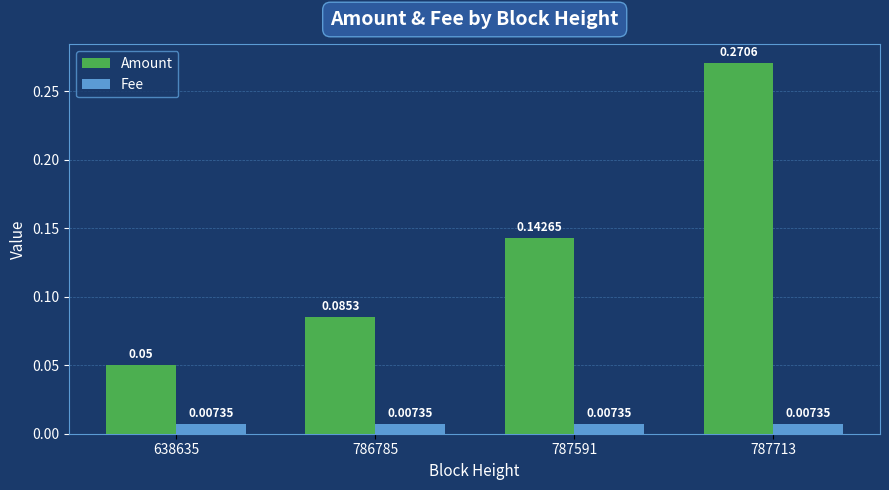

What is the sum of all Amount values?

0.5